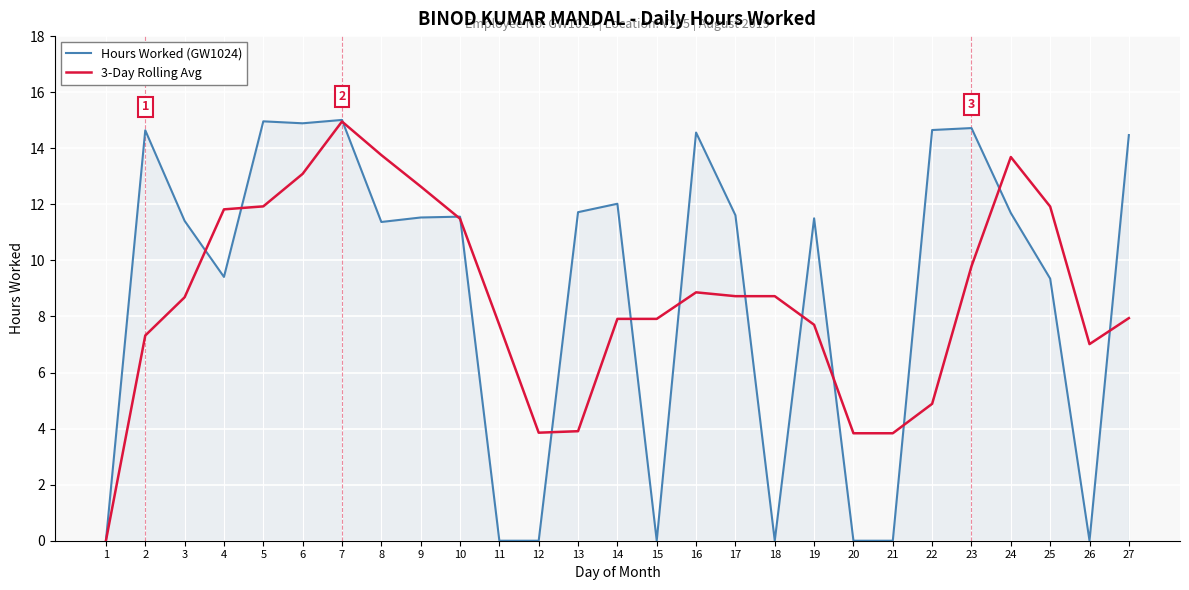

At which category is the sum across all series the highest?

7